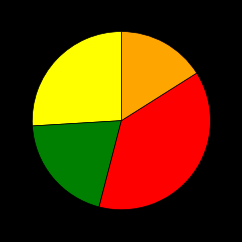

How many segments does this pie chart have?

4